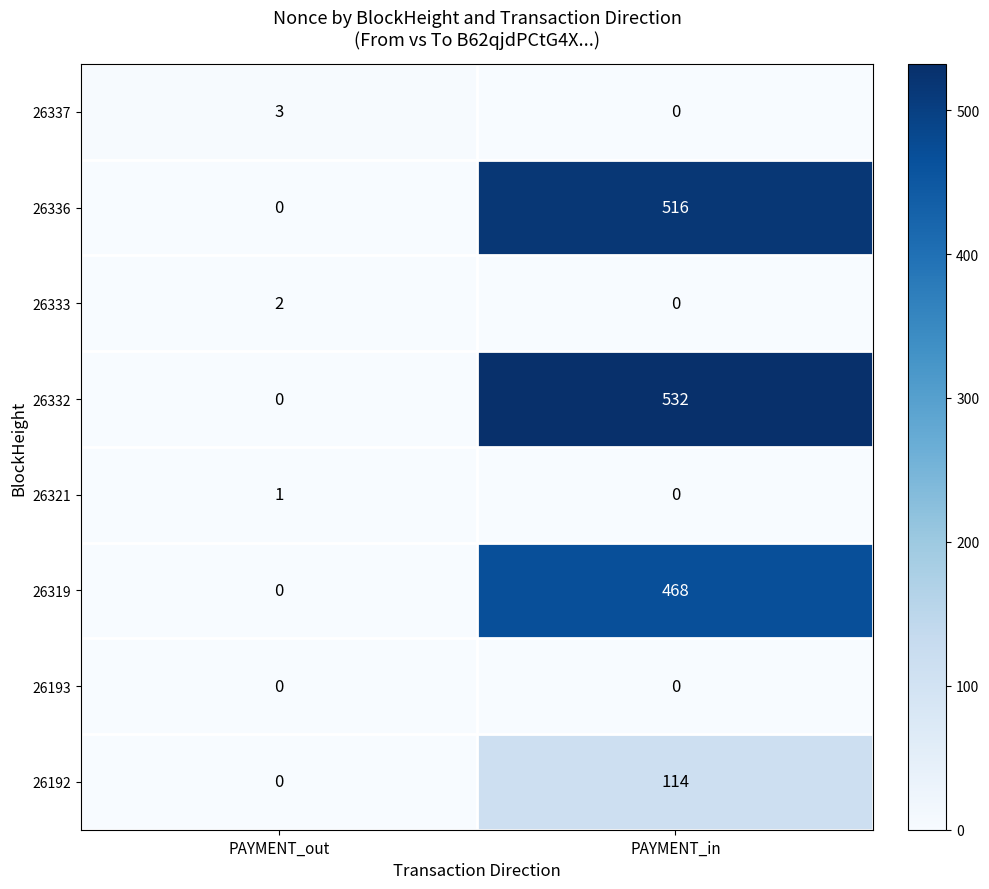

What is the greatest value displayed?

532